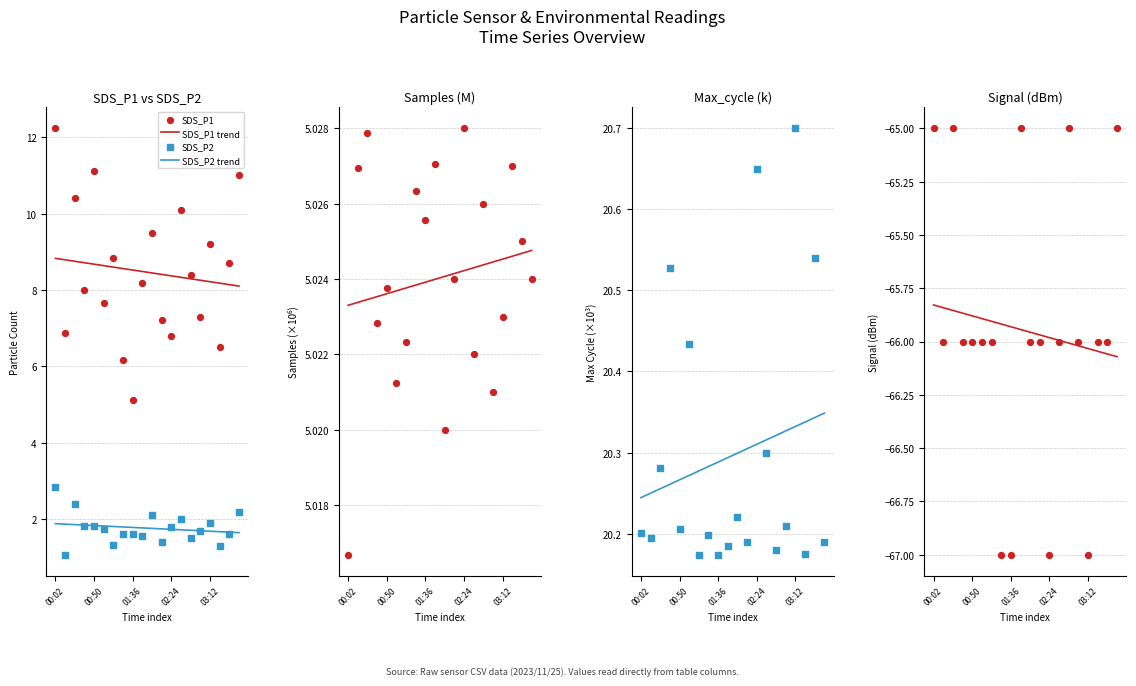

Which series has the largest total across all categories?

Max_cycle